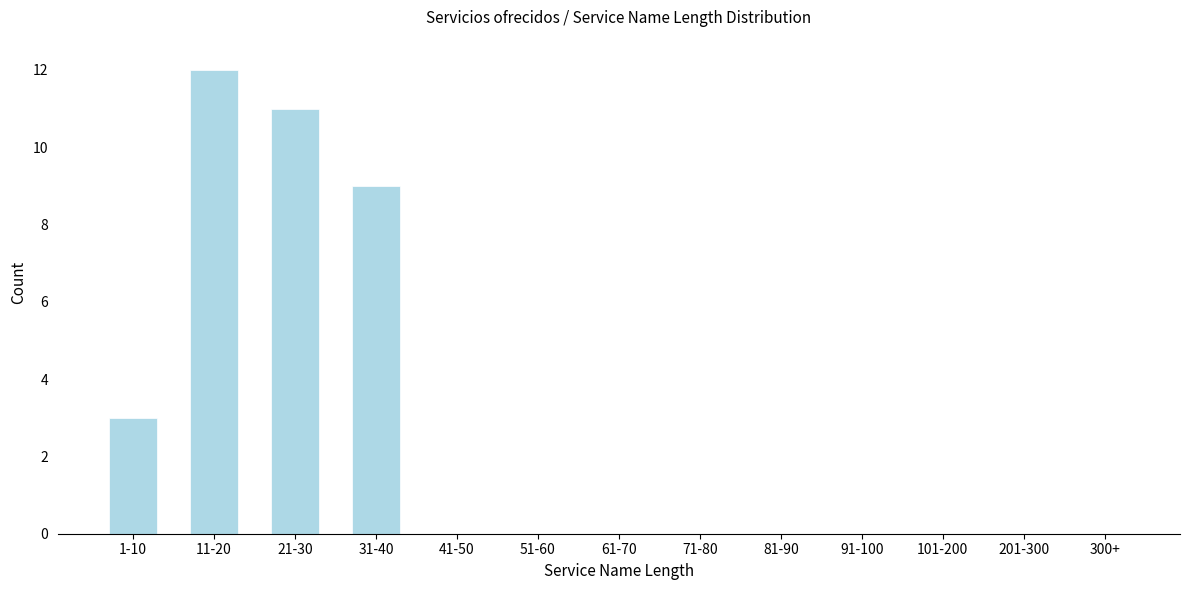

Reading right to left, what are all the values shown in this chart?

300+=0	201-300=0	101-200=0	91-100=0	81-90=0	71-80=0	61-70=0	51-60=0	41-50=0	31-40=9	21-30=11	11-20=12	1-10=3